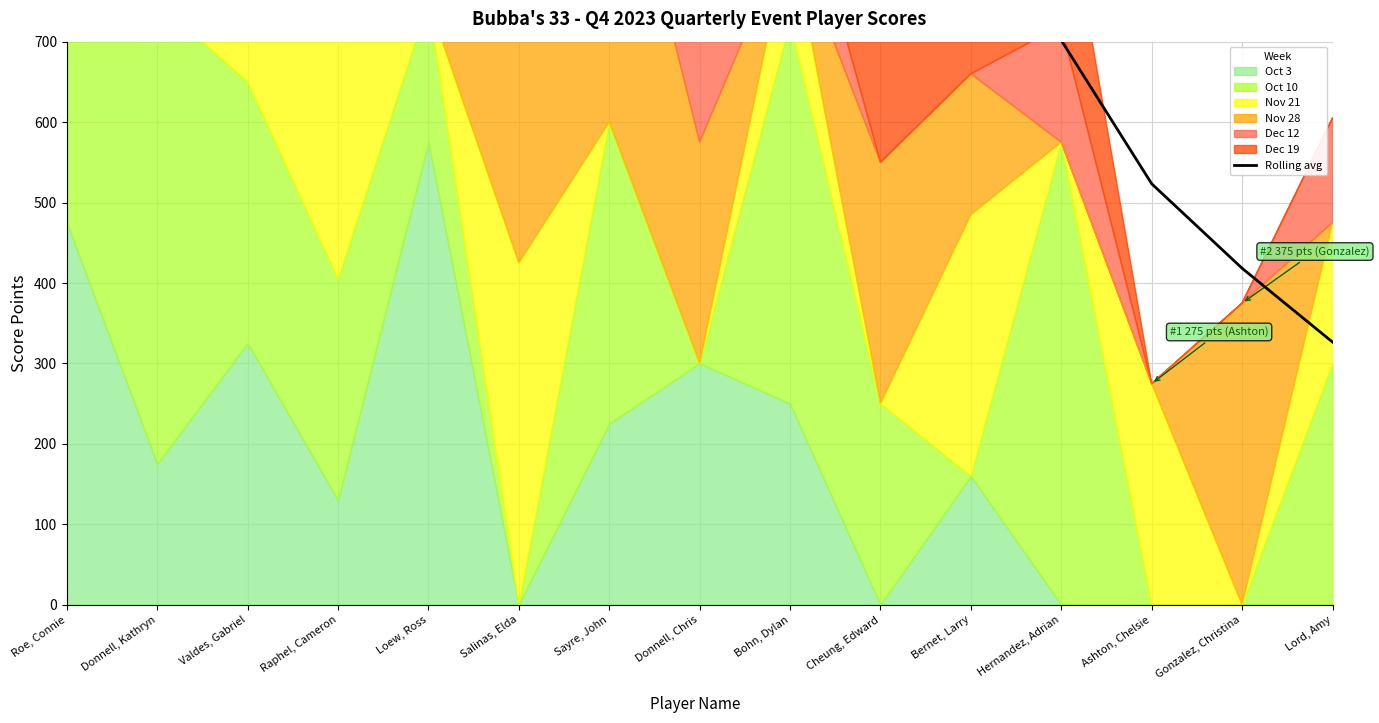

Which category has the highest value in the Oct 3 series?

Loew, Ross